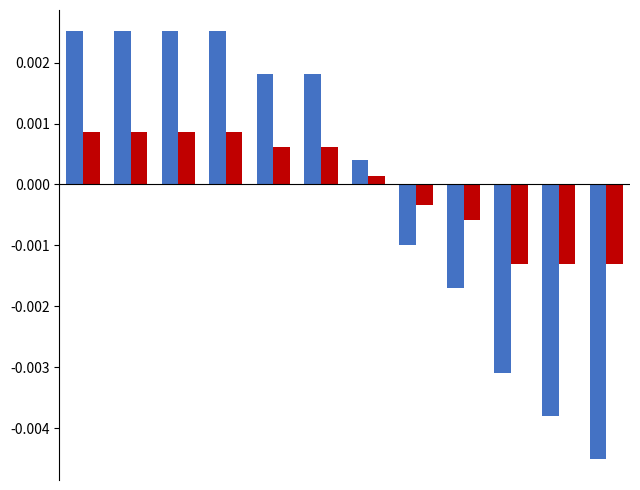

Reading right to left, extract all data points from this chart.

Class of 2025 Submitted: -0.0	-0.0	-0.0	-0.0	-0.0	0.0	0.0	0.0	0.0	0.0	0.0	0.0
Class of 2025 Completed: -0.0	-0.0	-0.0	-0.0	-0.0	0.0	0.0	0.0	0.0	0.0	0.0	0.0